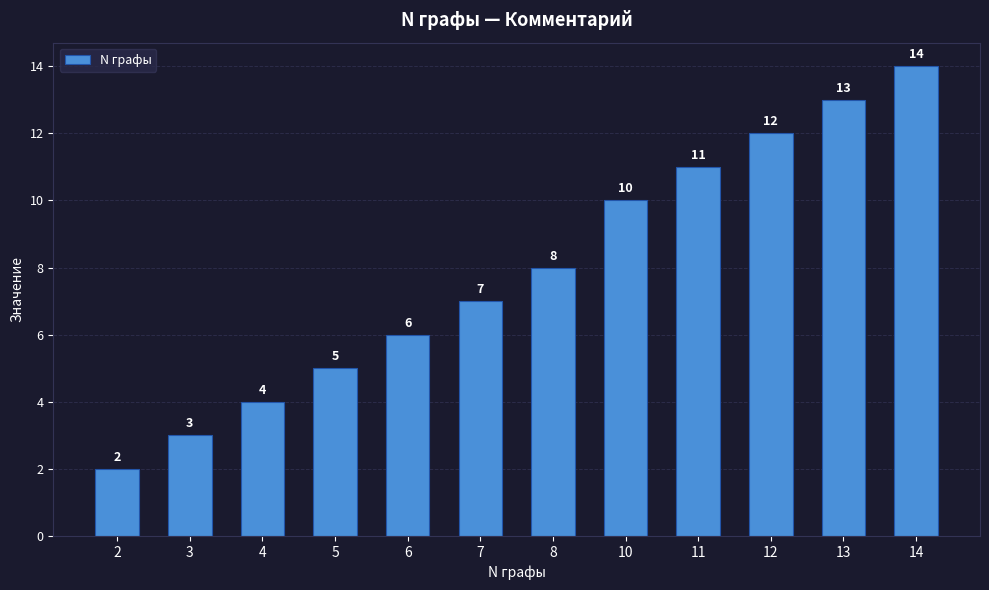

What is the difference between the second highest and second lowest values?

10